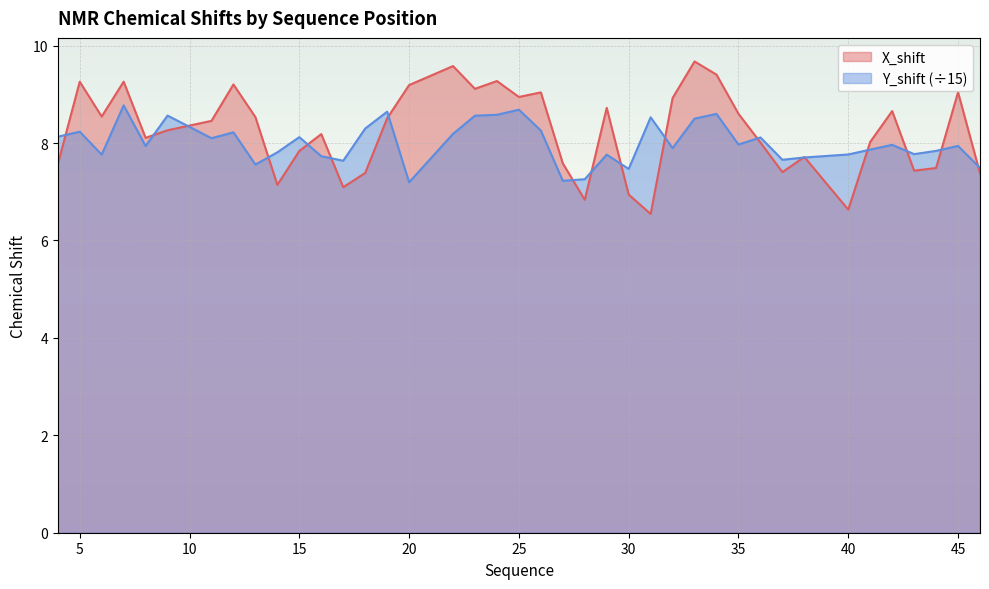

Reading left to right, transcribe all the data shown in this chart.

X_shift: 4=7.6	5=9.3	6=8.5	7=9.3	8=8.1	9=8.3	11=8.5	12=9.2	13=8.5	14=7.1	15=7.8	16=8.2	17=7.1	18=7.4	19=8.5	20=9.2	22=9.6	23=9.1	24=9.3	25=8.9	26=9.0	27=7.6	28=6.8	29=8.7	30=6.9	31=6.5	32=8.9	33=9.7	34=9.4	35=8.6	36=8.0	37=7.4	38=7.7	40=6.6	41=8.0	42=8.7	43=7.4	44=7.5	45=9.0	46=7.4
Y_shift: 4=8.1	5=8.2	6=7.8	7=8.8	8=7.9	9=8.6	11=8.1	12=8.2	13=7.6	14=7.8	15=8.1	16=7.7	17=7.6	18=8.3	19=8.6	20=7.2	22=8.2	23=8.6	24=8.6	25=8.7	26=8.3	27=7.2	28=7.3	29=7.8	30=7.5	31=8.5	32=7.9	33=8.5	34=8.6	35=8.0	36=8.1	37=7.7	38=7.7	40=7.8	41=7.9	42=8.0	43=7.8	44=7.8	45=7.9	46=7.5